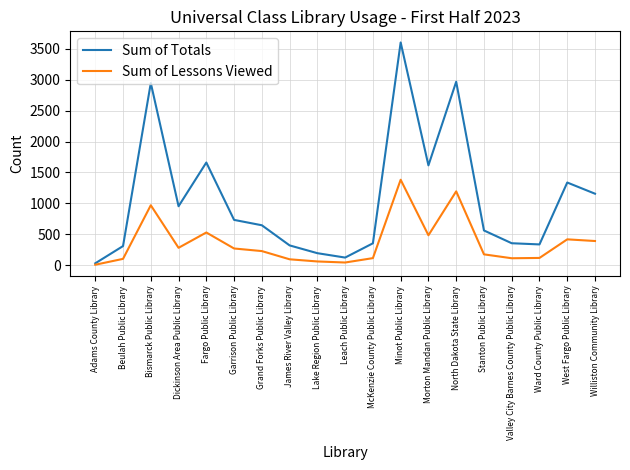

What is the difference between the Sum of Totals values at Morton Mandan Public Library and Fargo Public Library?

46